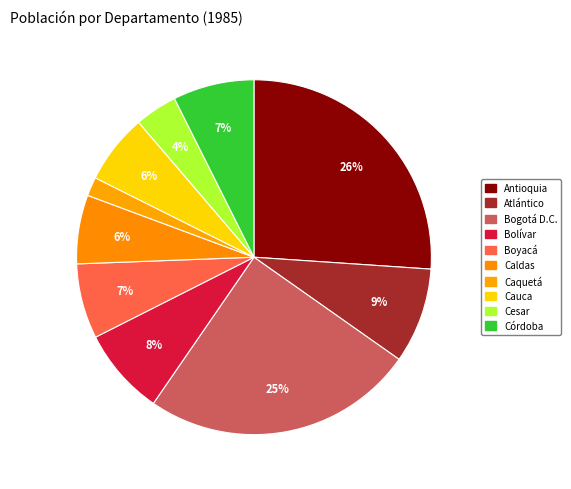

To the nearest percent, what is the average slice percentage?

10%